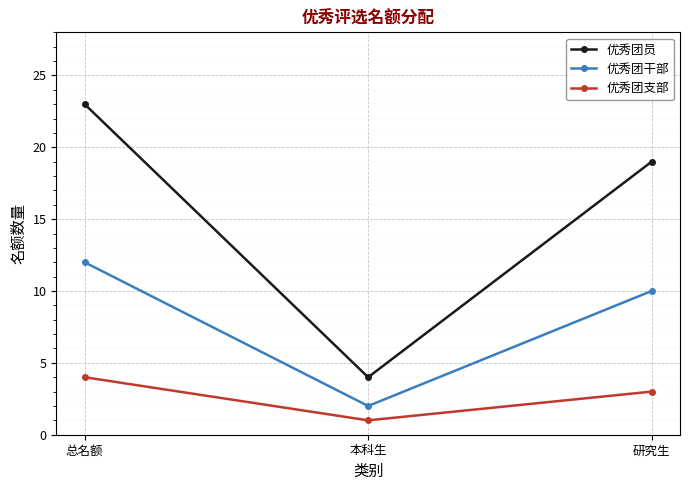

Does the chart display data point markers on the line(s)?

Yes